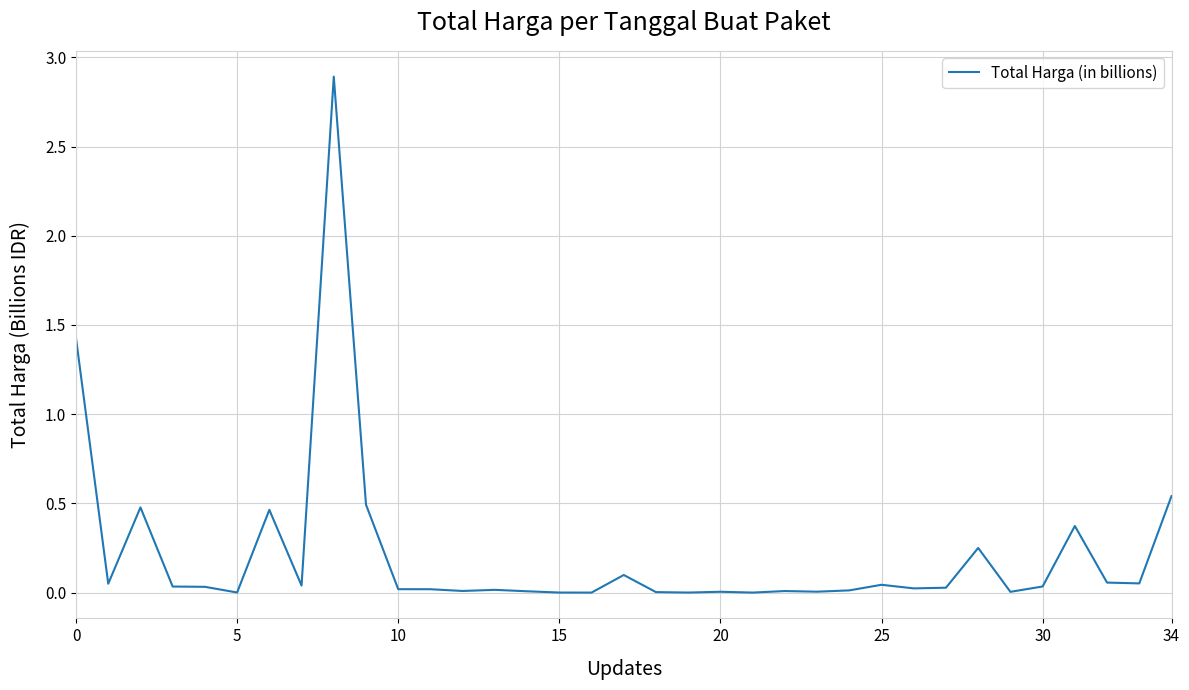

Does the chart have visible grid lines?

Yes